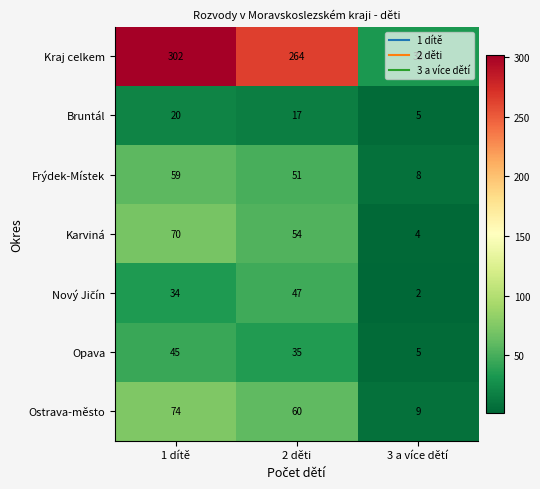

What is the total value across all series at 3 a více dětí?

66